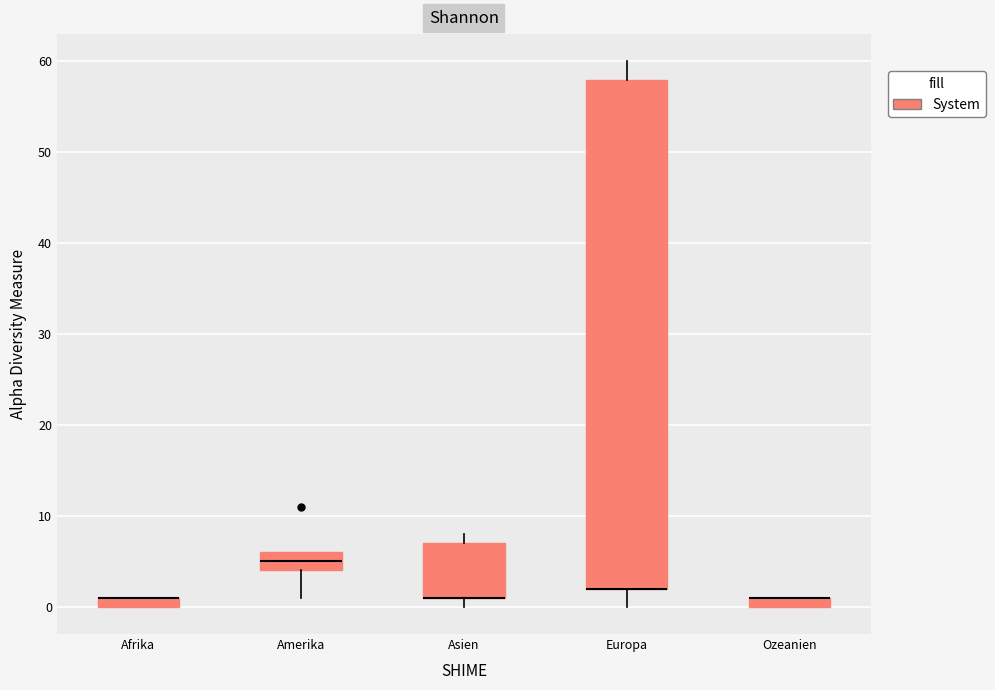

Which box is the tallest, from its lower edge to its upper edge?

Europa